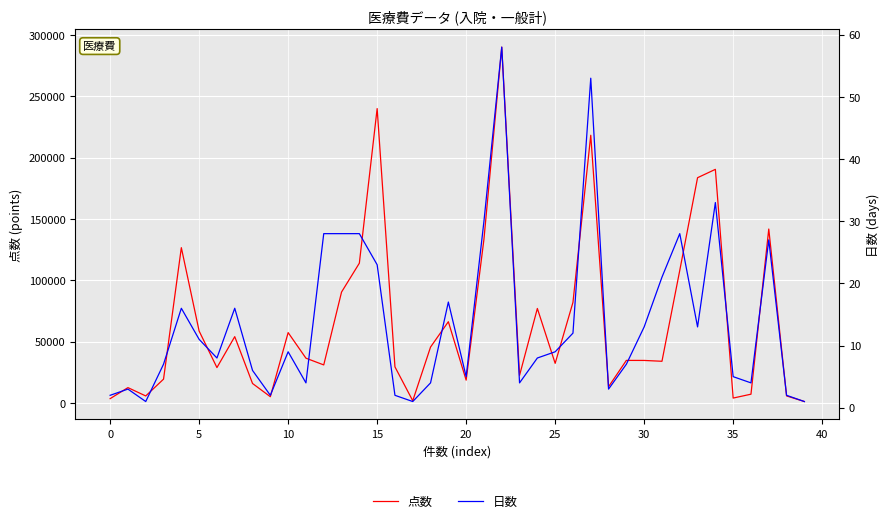

In 点数, how many points are lower than both neighbors (excluding endpoints)?

11